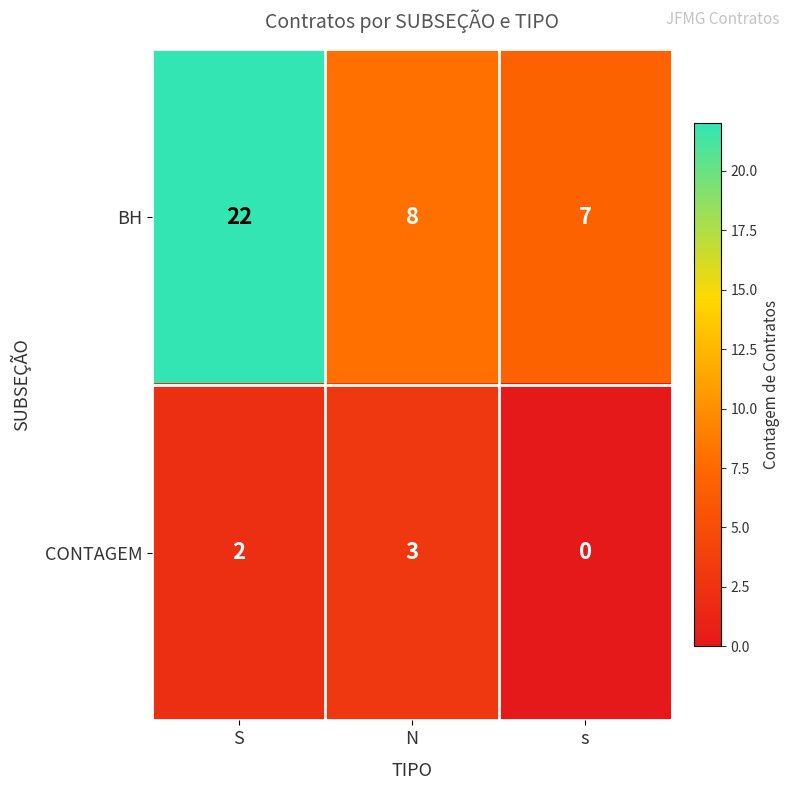

At N, list the series in order from largest to smallest.

BH, CONTAGEM